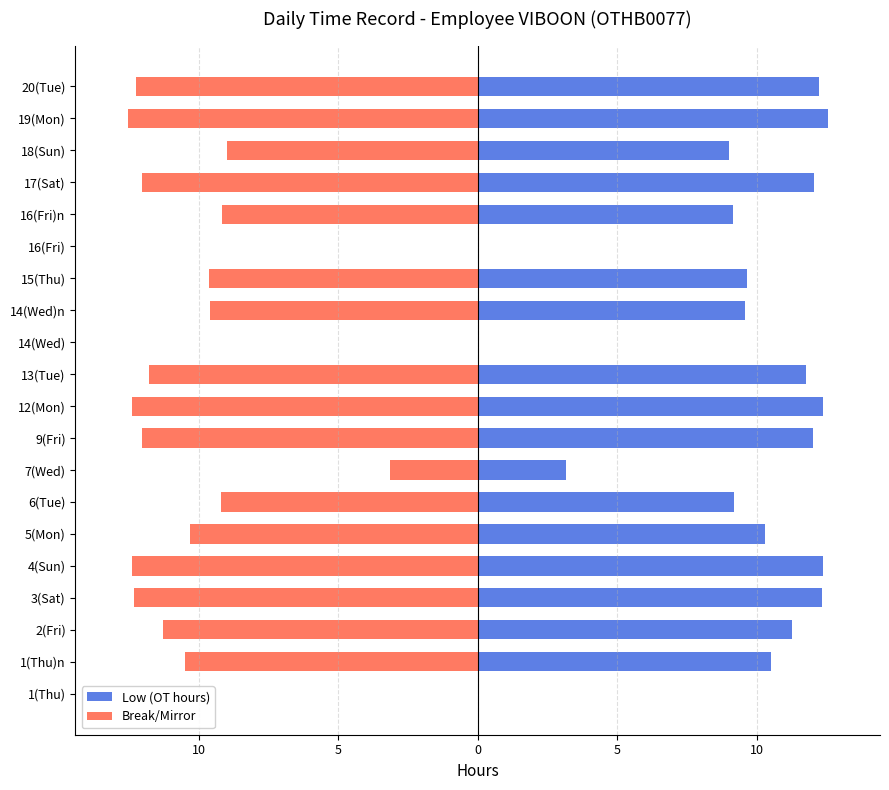

How many bars are there in each group?

2